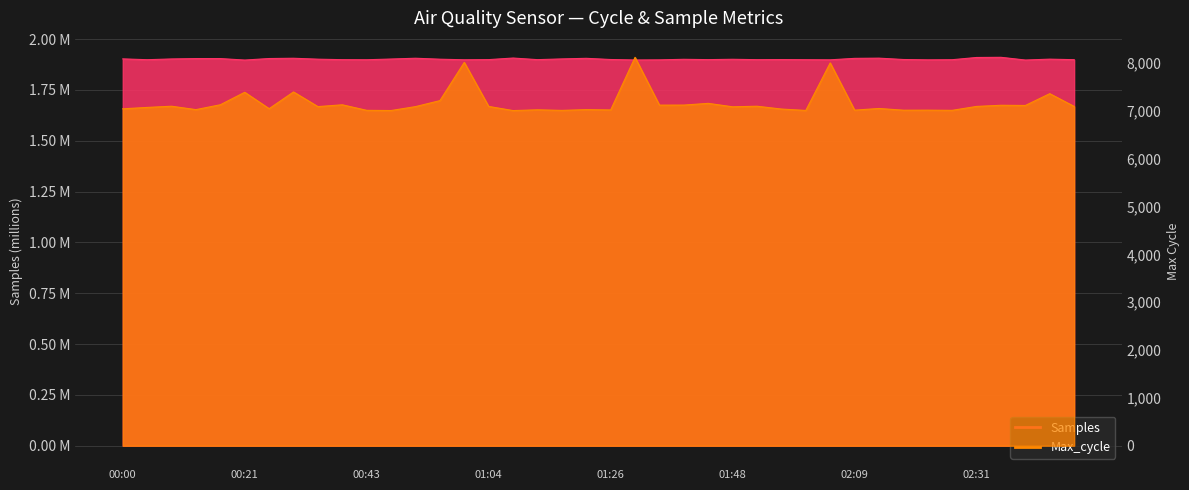

Count the Samples values in the range 1 to 2.

40